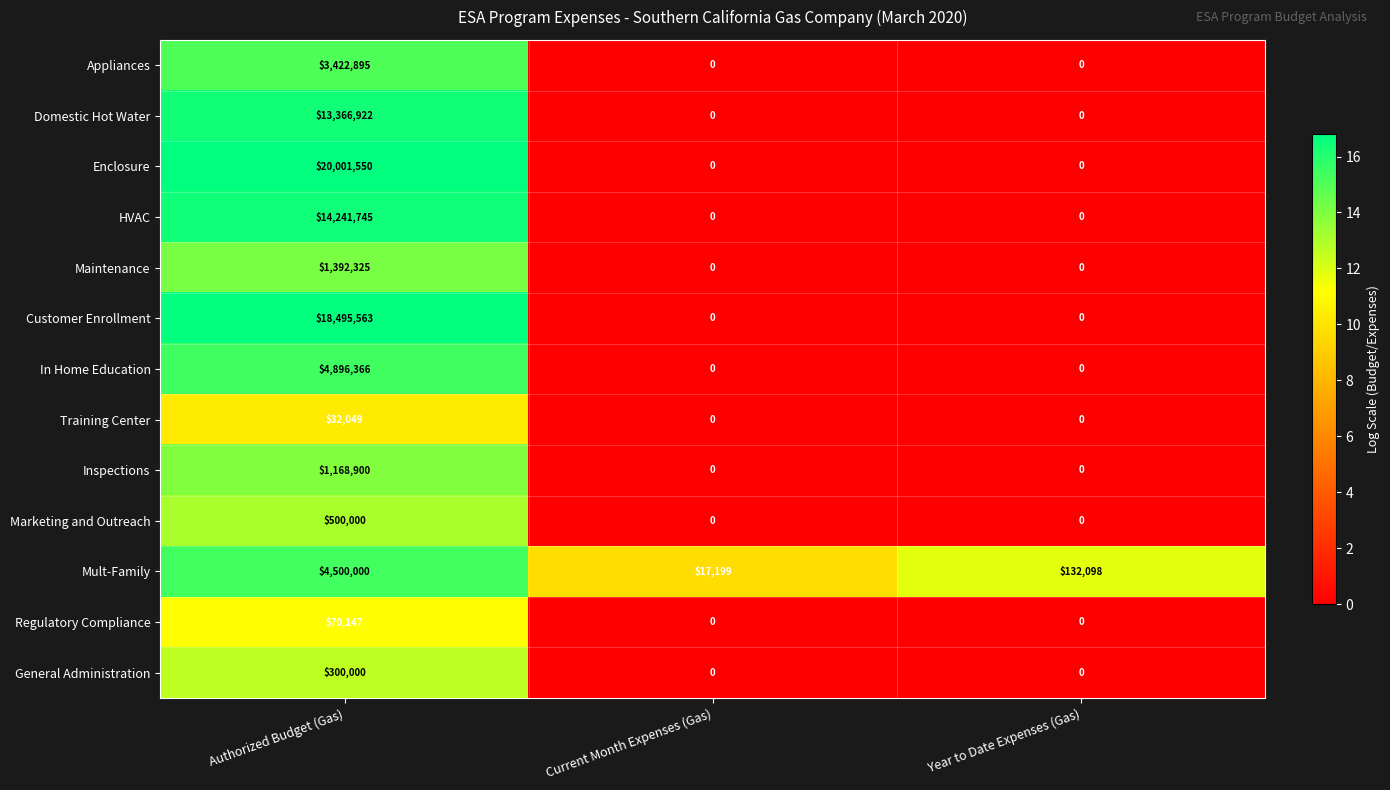

At which category does the chart reach its peak across all series?

Authorized Budget (Gas)